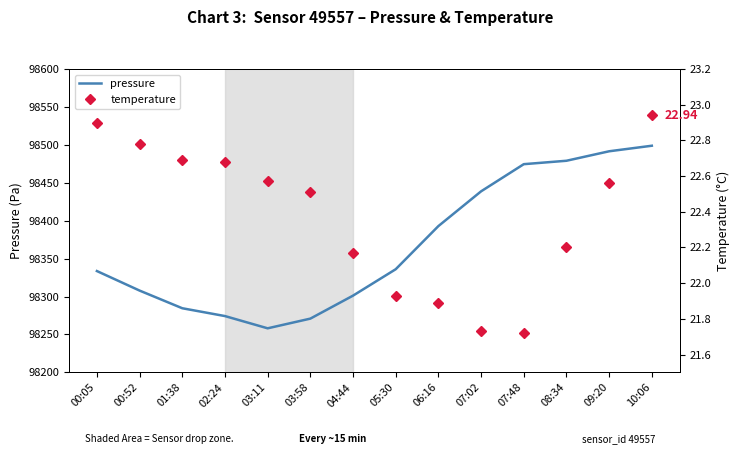

How many lines are shown in the chart?

2